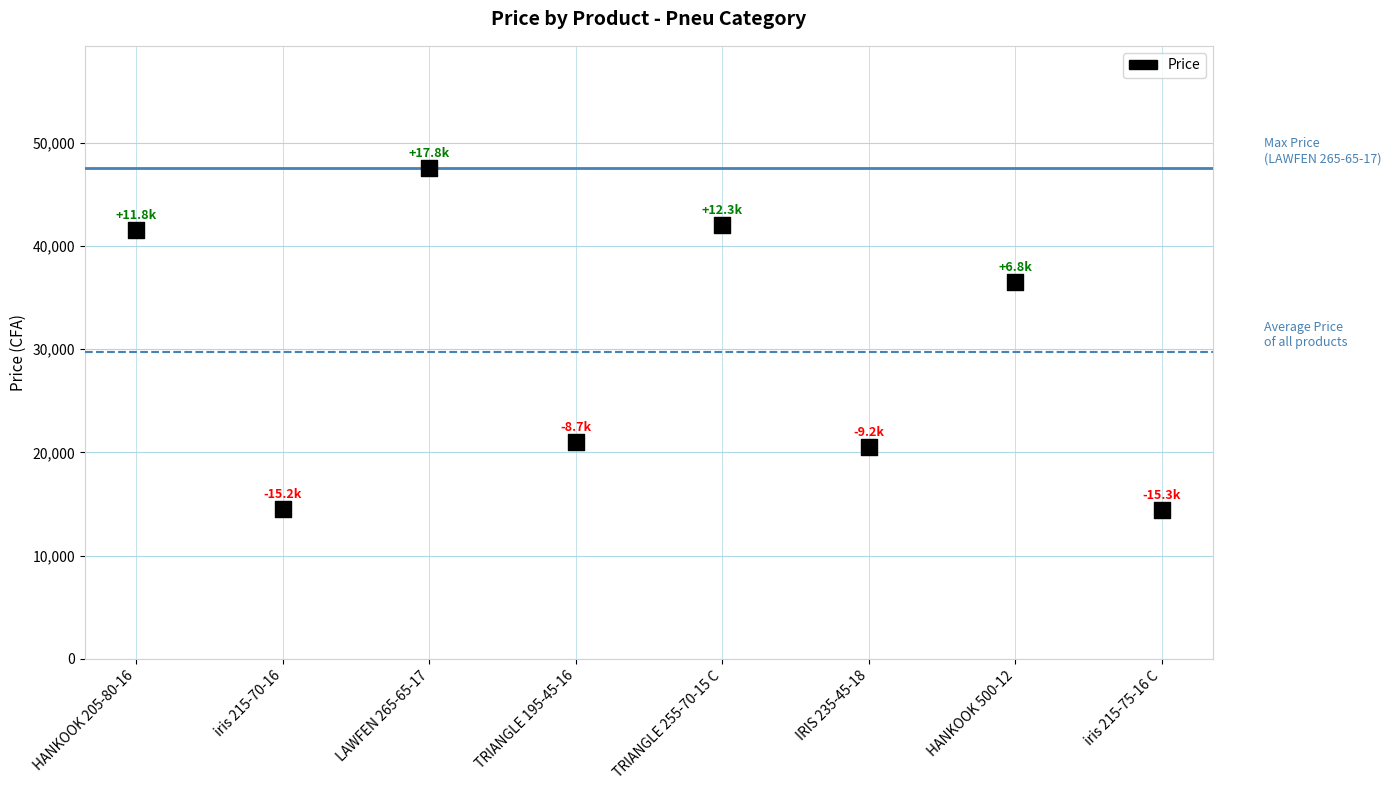

What is the range of Y values (max minus min)?

33100